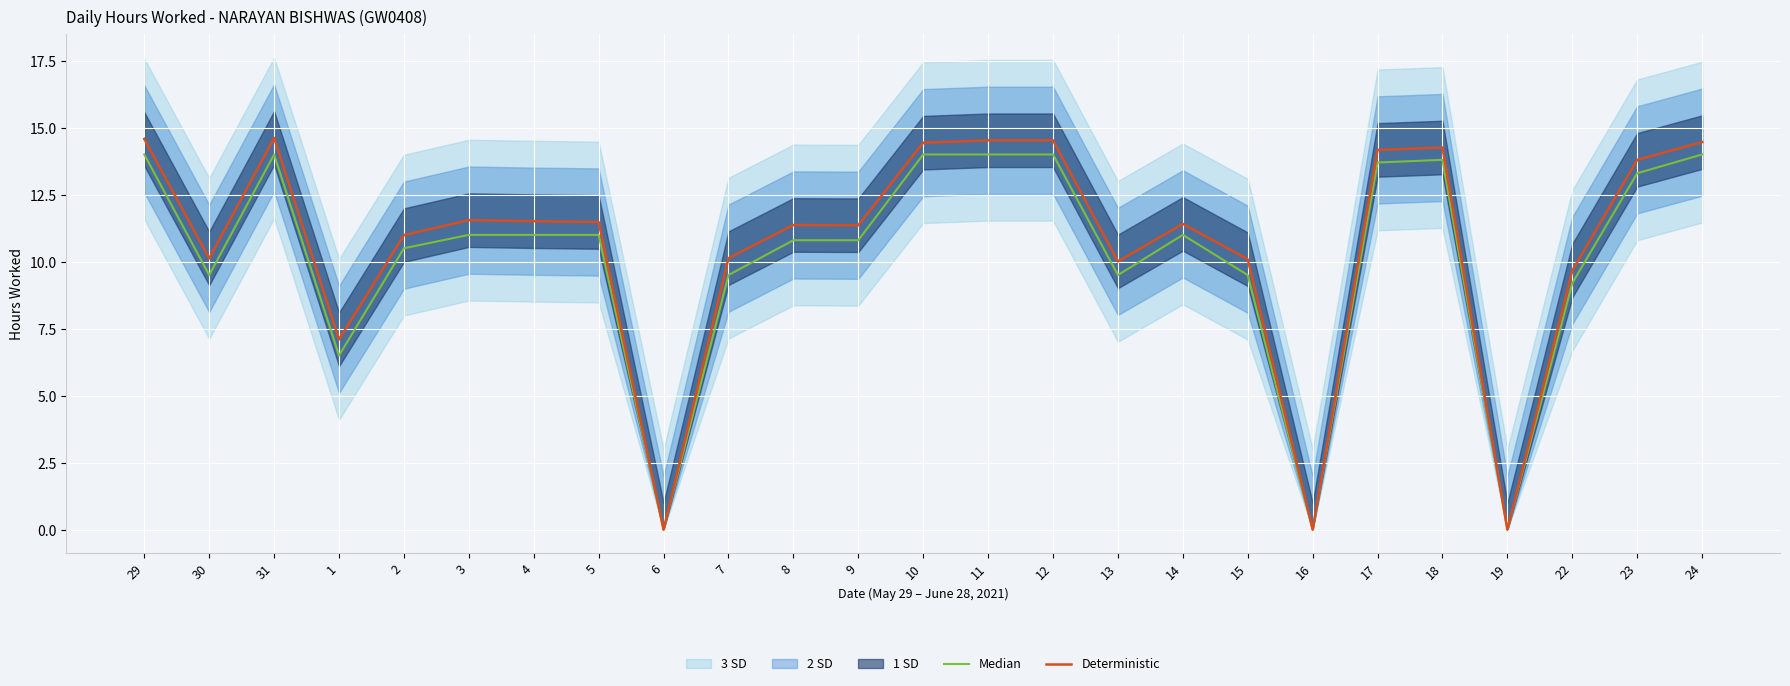

The value of Deterministic at 11 is 14.5. True or false?

True